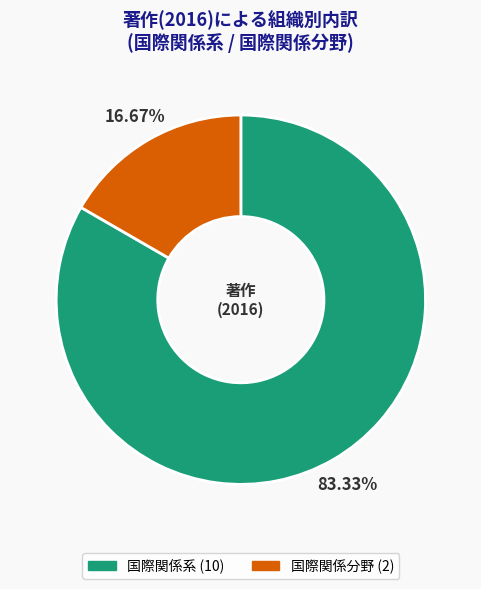

What is the ratio of the value at 国際関係系 to the value at 国際関係分野?

5.0